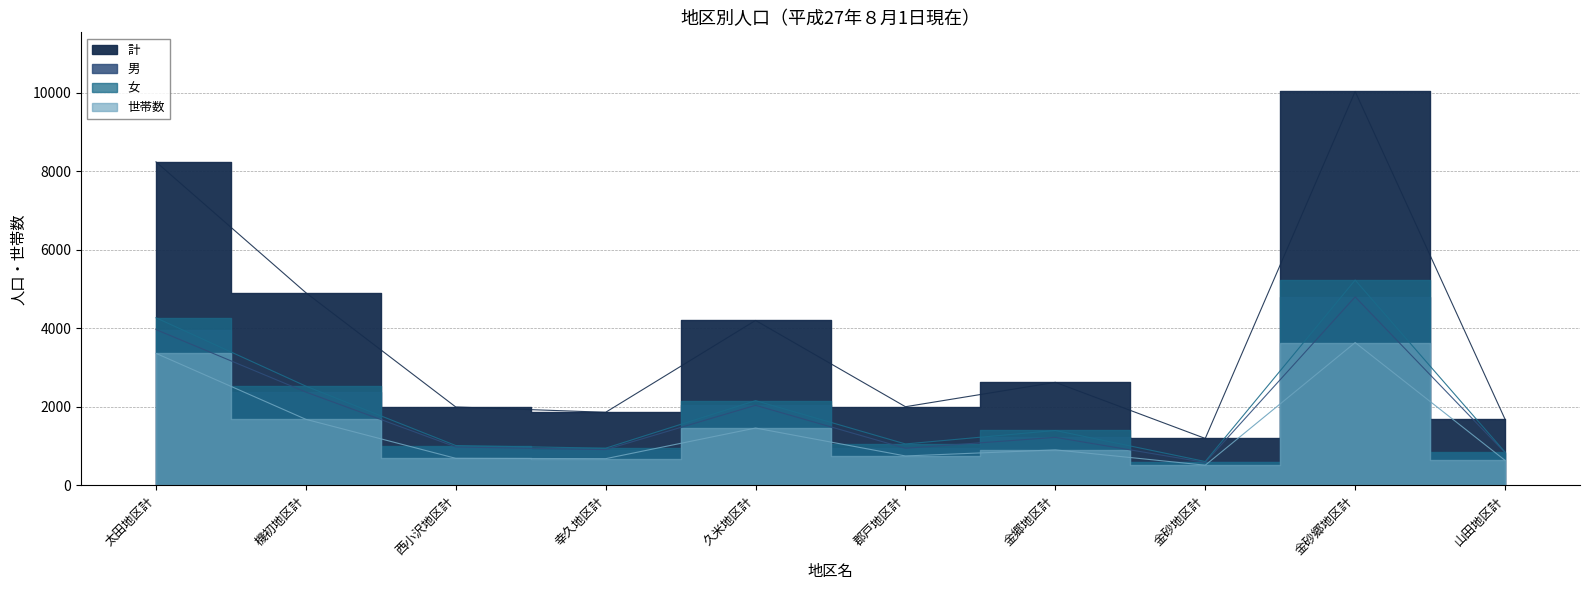

Reading right to left, what are all the values shown in this chart?

男: 836	4803	587	1226	948	2042	914	981	2379	3970
女: 850	5231	611	1401	1058	2161	950	1018	2530	4271
計: 1686	10034	1198	2627	2006	4203	1864	1999	4909	8241
世帯数: 640	3639	517	907	752	1463	683	692	1685	3365